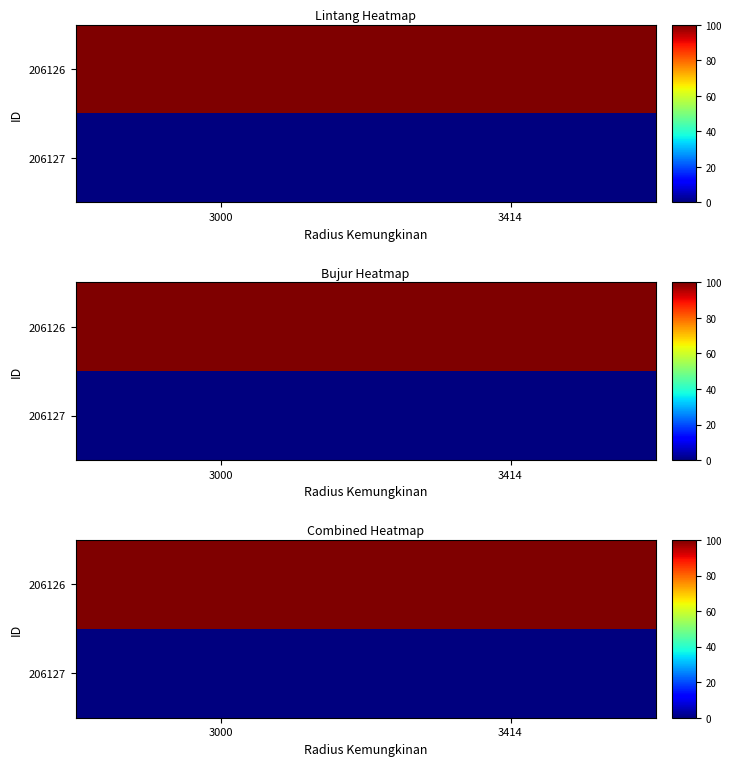

Which category has the highest value in the 206127 series?

3000